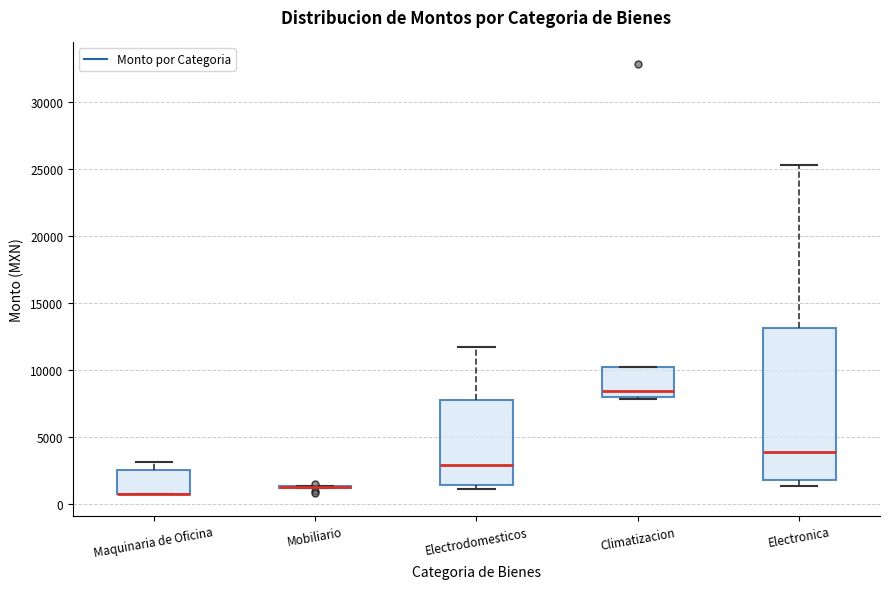

Where is the upper edge of the box for Maquinaria de Oficina on the y-axis? The values are not printed on the chart, so give them approximately, as read against the axis.

2500